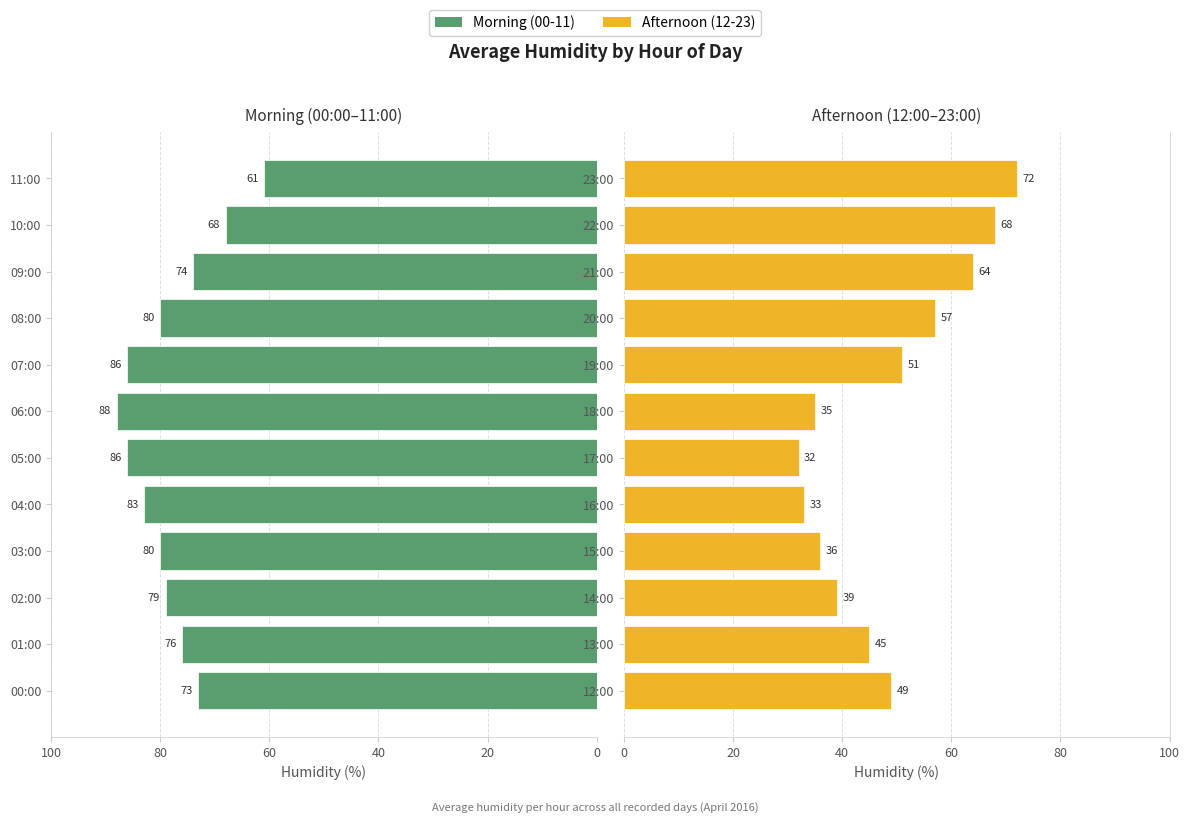

What is the sum of all Afternoon (12-23) values?

581